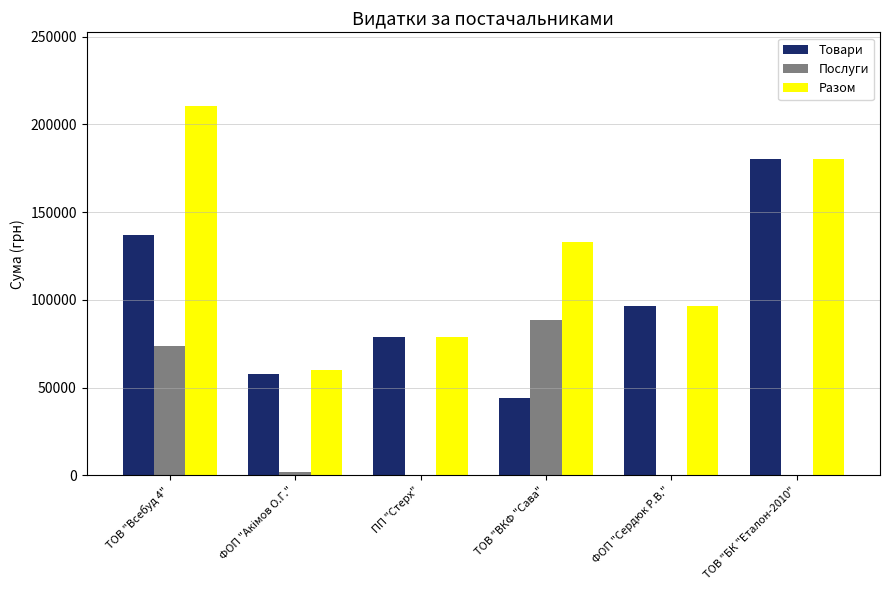

What is the difference between the Послуги values at ТОВ "ВКФ "Сава" and ФОП "Сердюк Р.В."?

88557.0